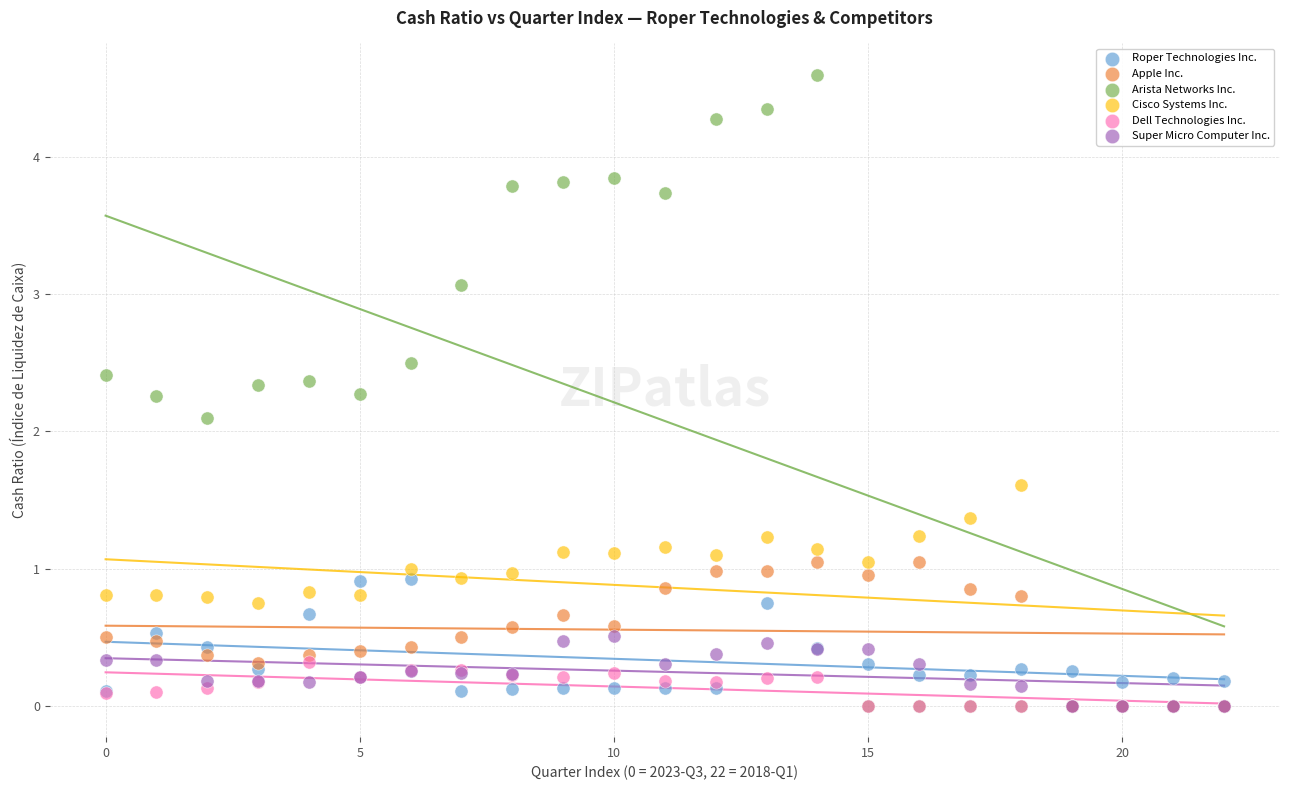

Across all series, what Y value is closest to 2?

2.1